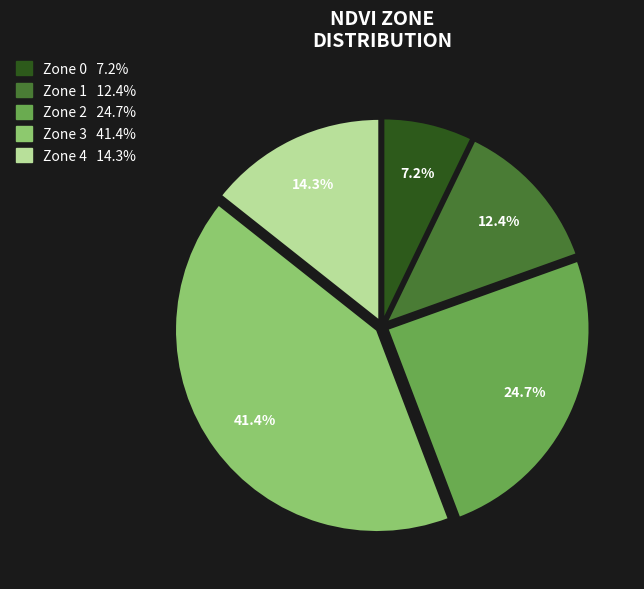

Between Zone 3 and Zone 0, which is larger?

Zone 3